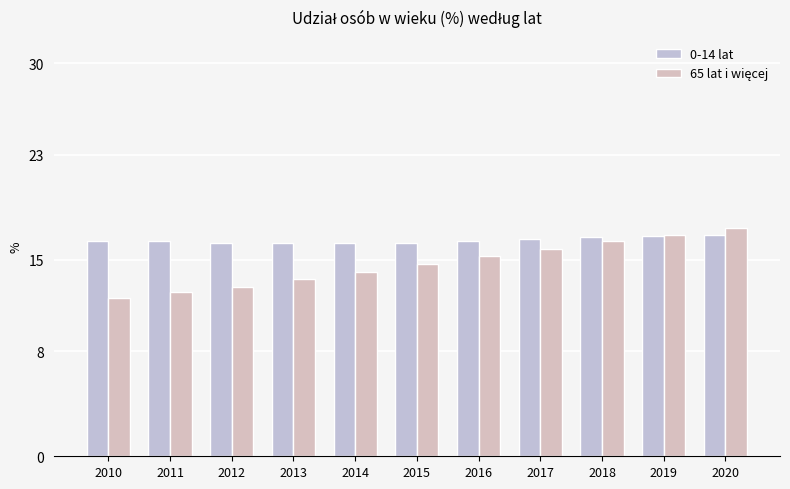

Where is 0-14 lat nearest to the value 16?

2012